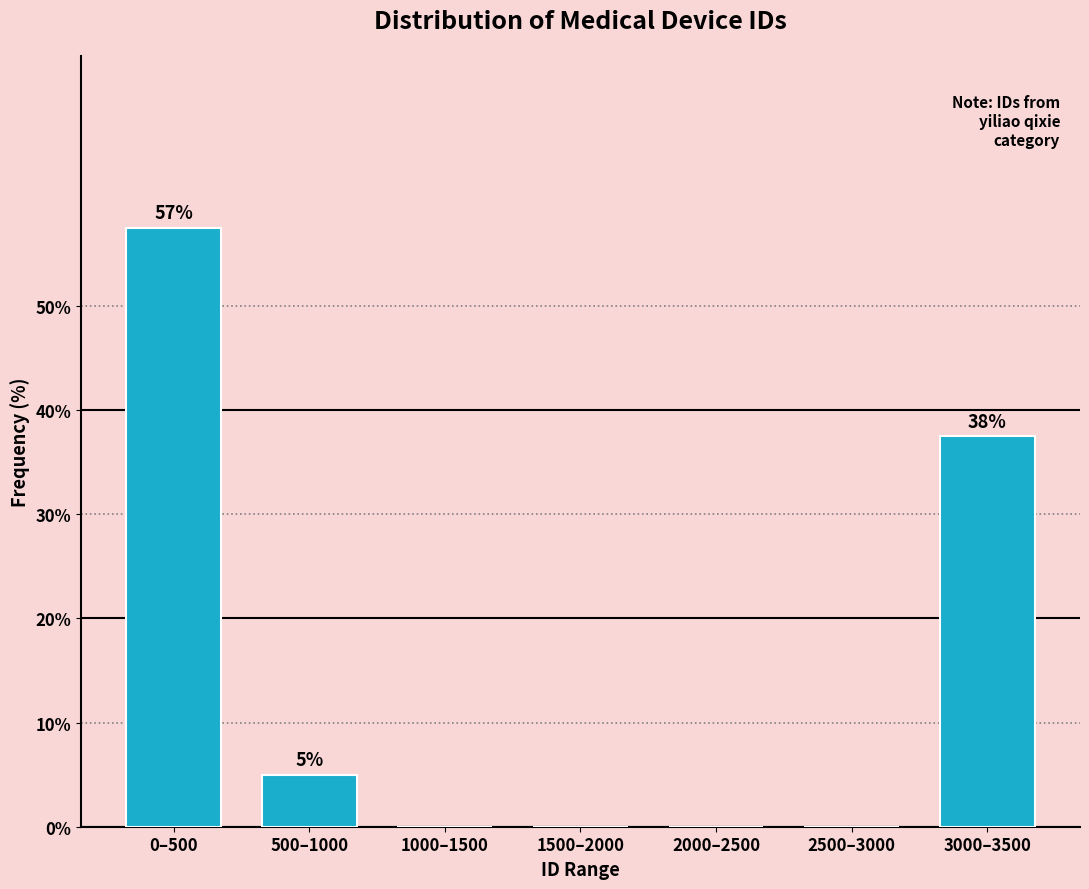

Reading right to left, extract all data points from this chart.

3000–3500=37.5	2500–3000=0.0	2000–2500=0.0	1500–2000=0.0	1000–1500=0.0	500–1000=5.0	0–500=57.5